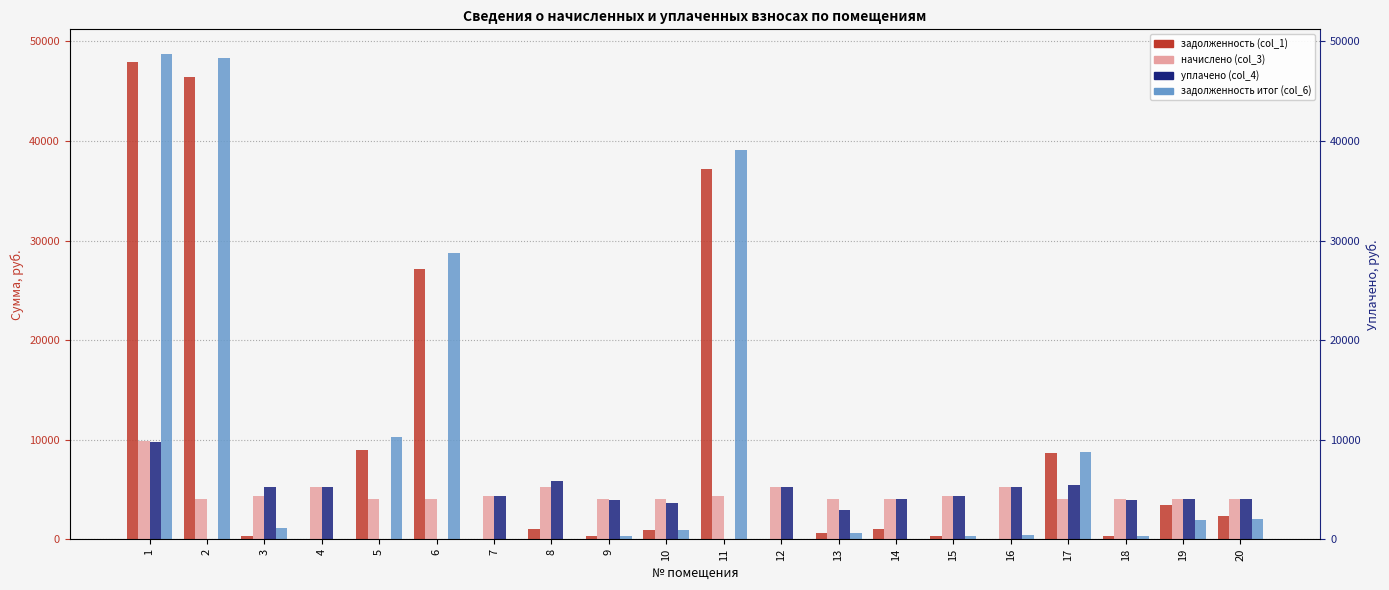

What is the difference between the highest and lowest values at 17?

4735.3